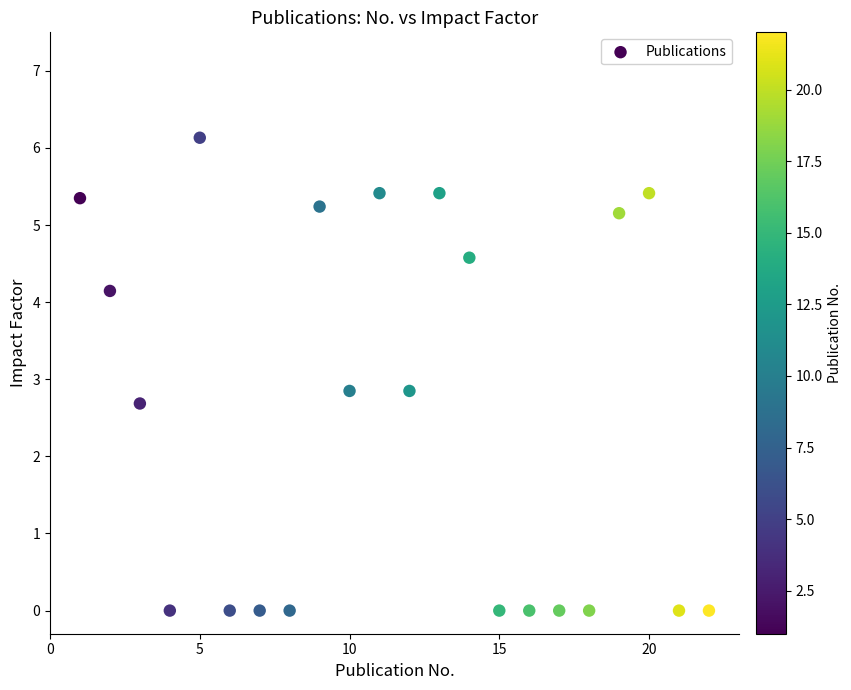

What is the range of Y values (max minus min)?

6.1